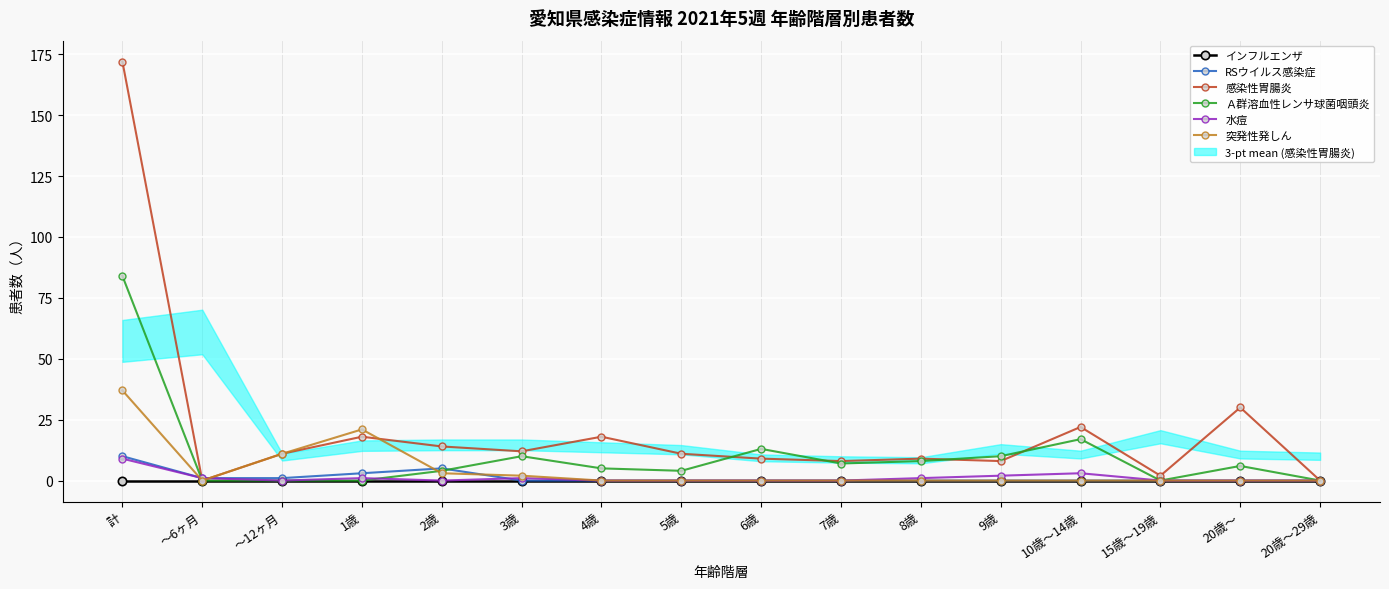

What is the difference between the maximum and minimum values in the 突発性発しん series?

37